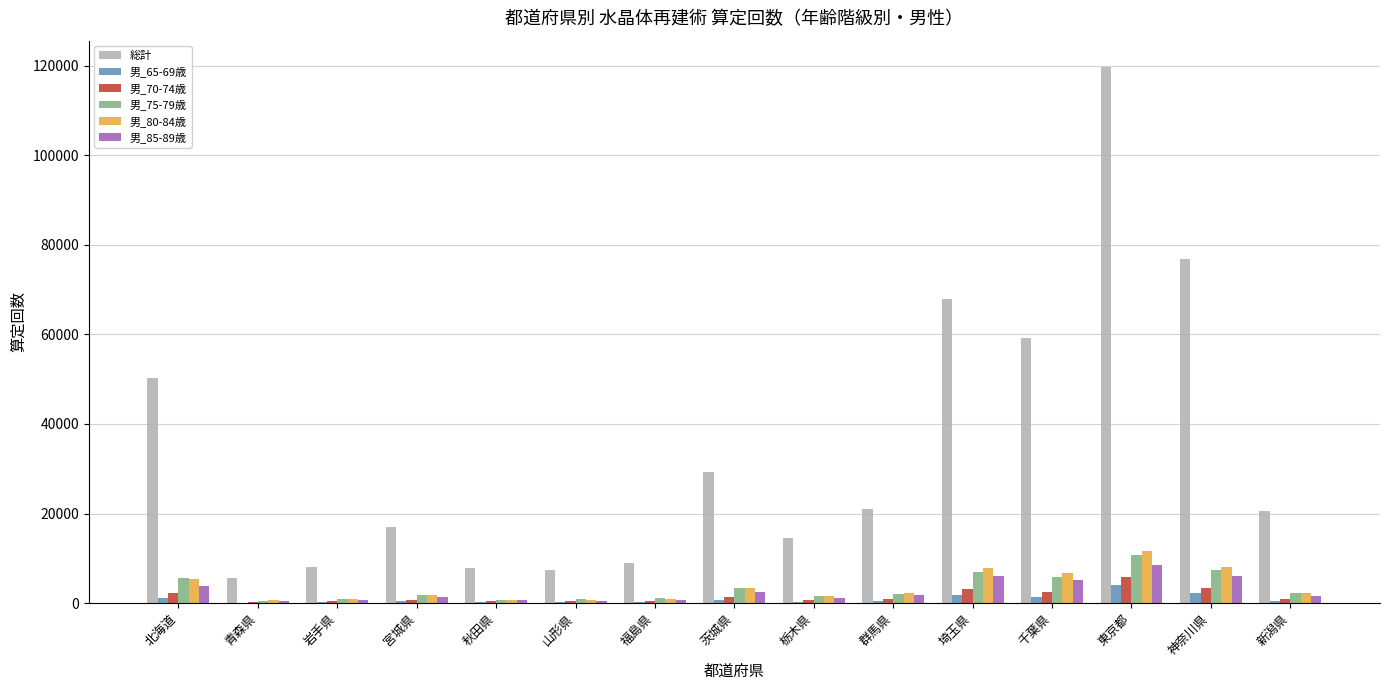

Between 北海道 and 秋田県, which series saw the biggest shift?

総計